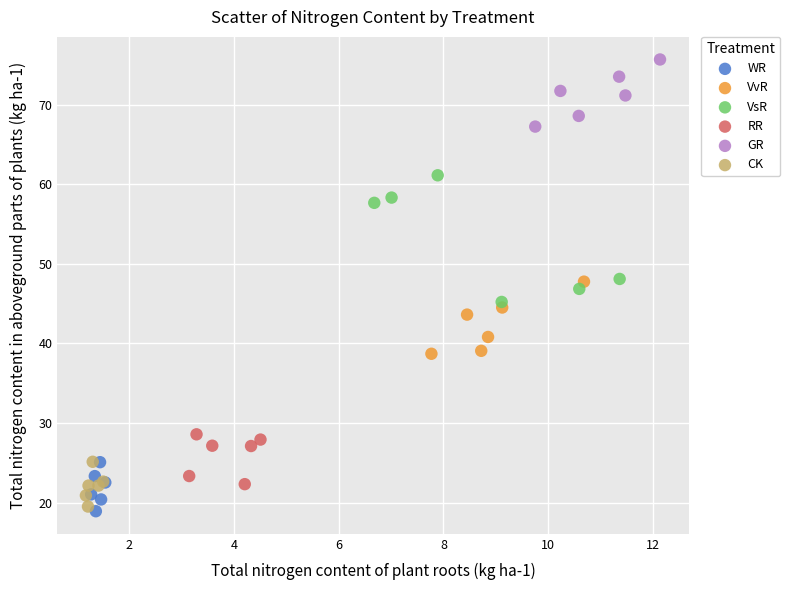

Which series reaches the minimum Y coordinate?

WR